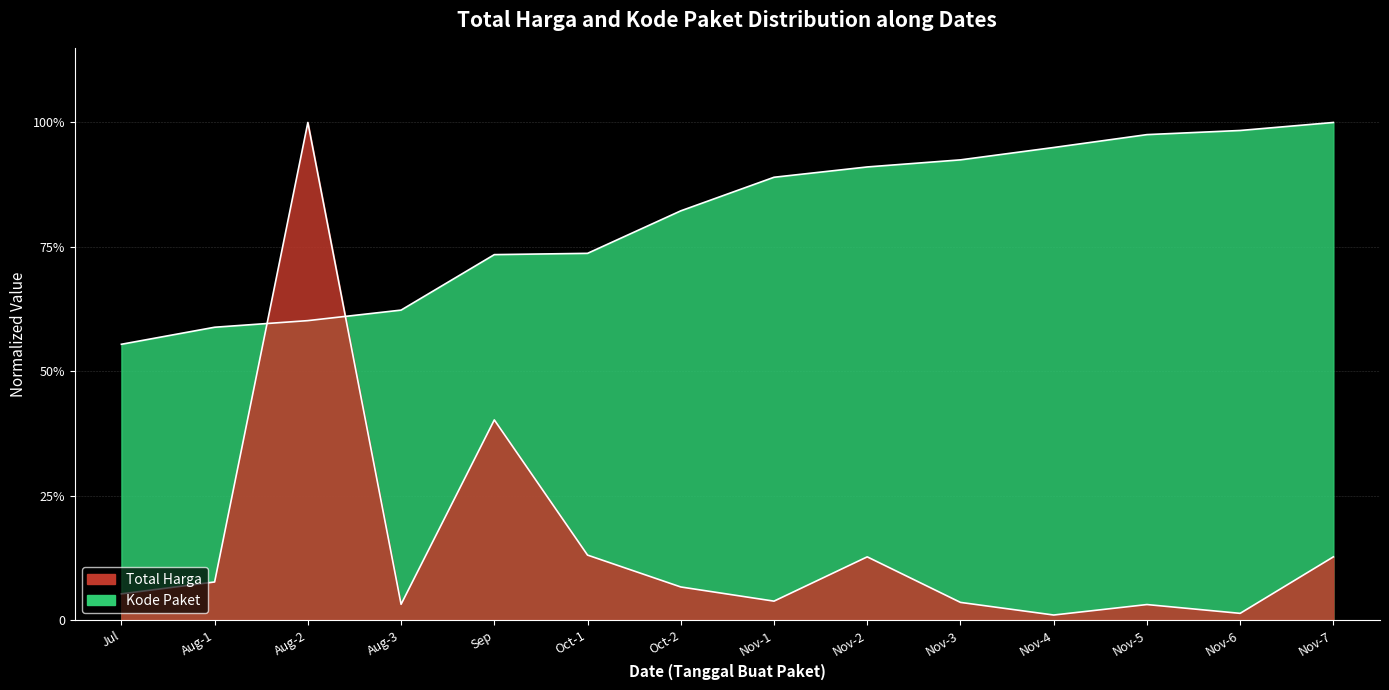

True or false: Kode Paket and Total Harga intersect in this chart.

True